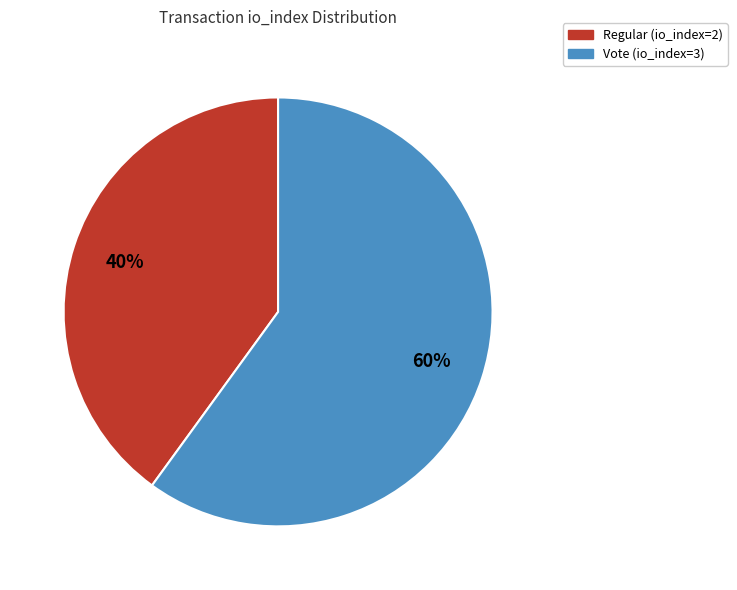

What percentage is the Vote (io_index=3) slice, to the nearest percent?

60%